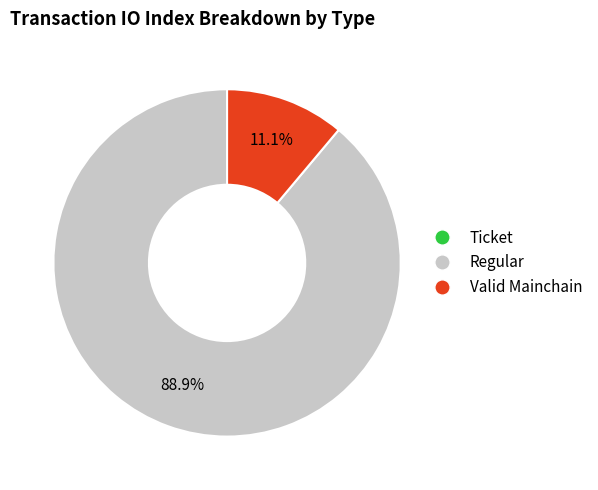

Which has a higher value, Regular or Valid Mainchain?

Regular